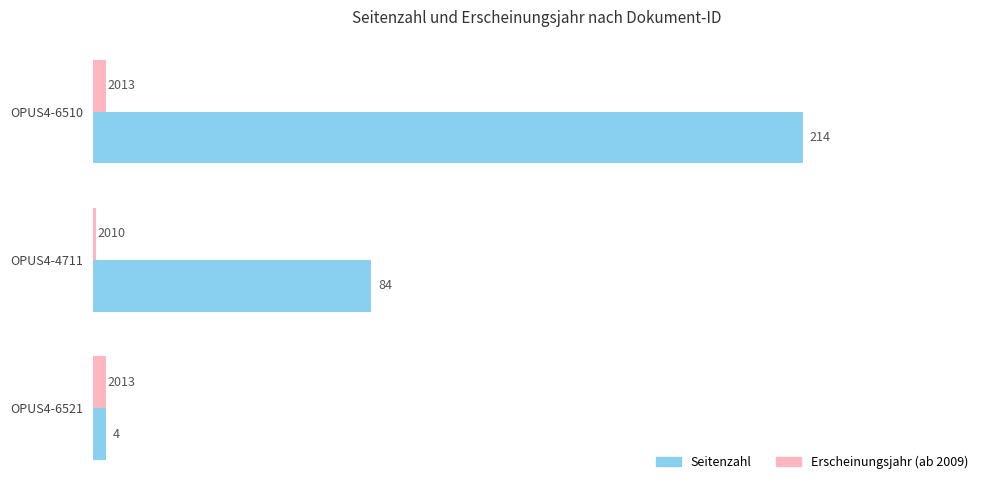

What is the sum of all Seitenzahl values?

302